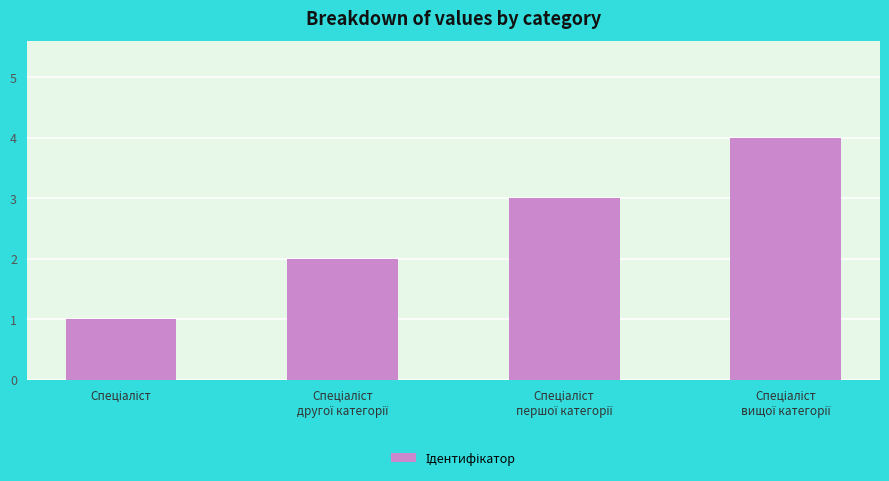

Reading left to right, extract all data points from this chart.

1	2	3	4